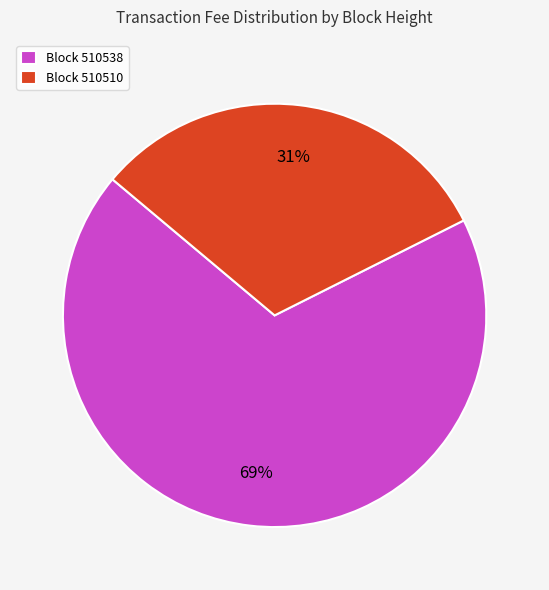

To the nearest percent, what percentage of the pie is Block 510538?

69%